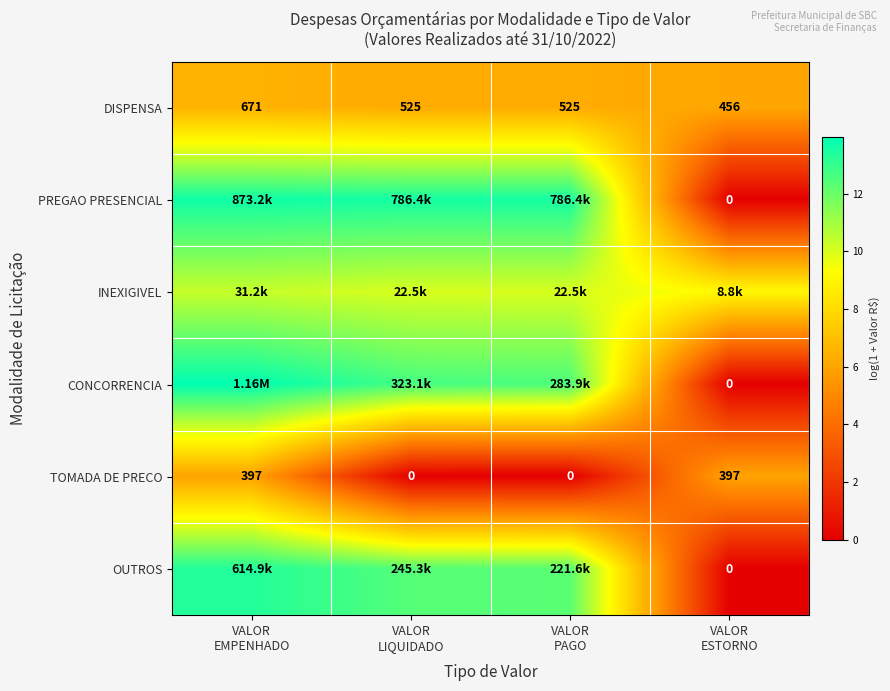

What is the difference between the highest and lowest values at VALOR
LIQUIDADO?

13.6